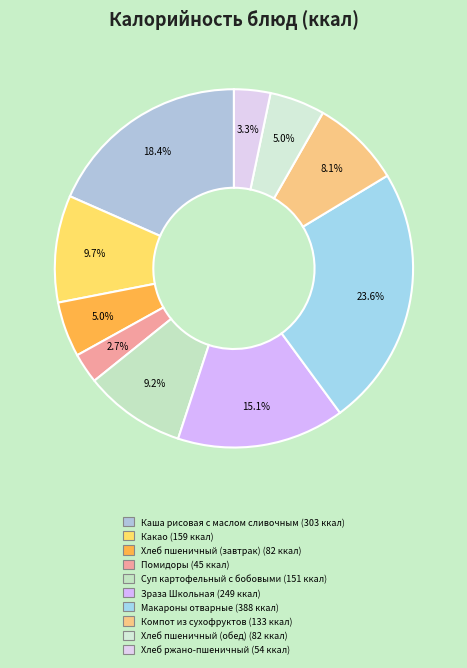

Does Какао represent more than half of the total?

No